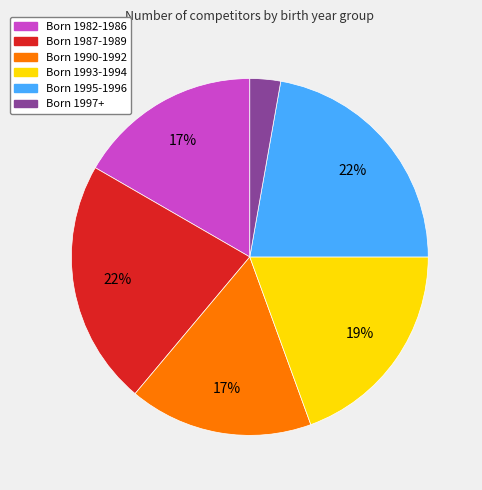

To the nearest percent, what is the difference between the largest and smallest slice percentages?

19%